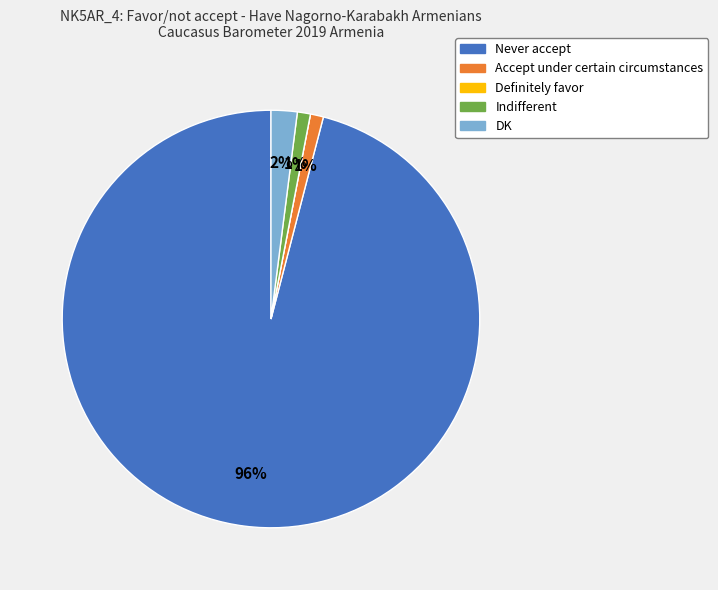

To the nearest percent, what is the difference between the largest and smallest slice percentages?

96%